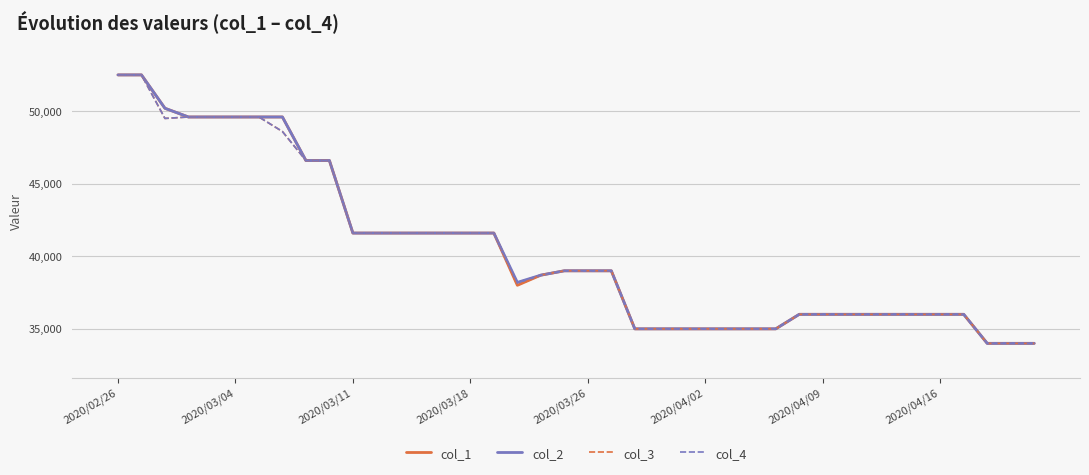

What is the minimum value for col_4?

34000